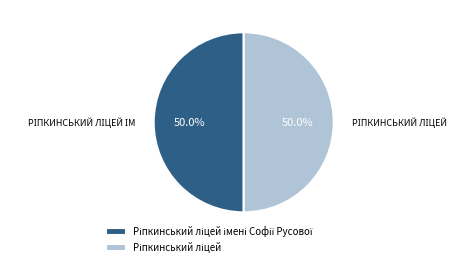

How many segments does this pie chart have?

2